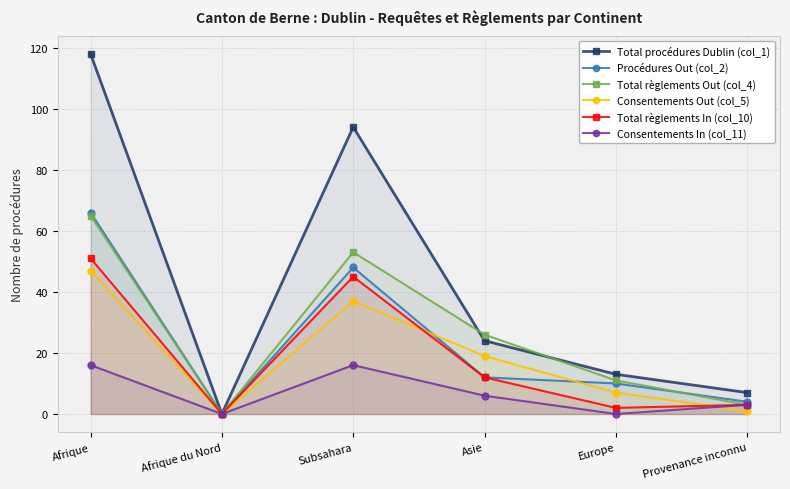

At which label is Consentements Out (col_5) closest to 23?

Asie